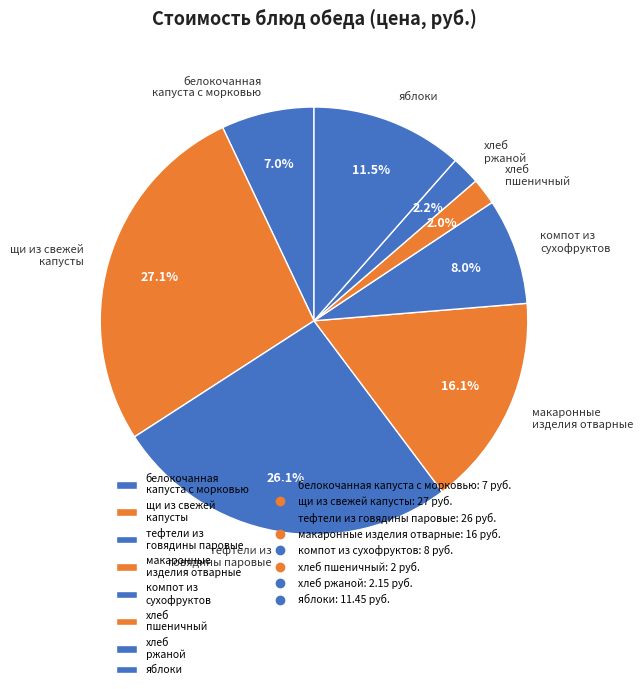

Count the number of slices in the pie.

8